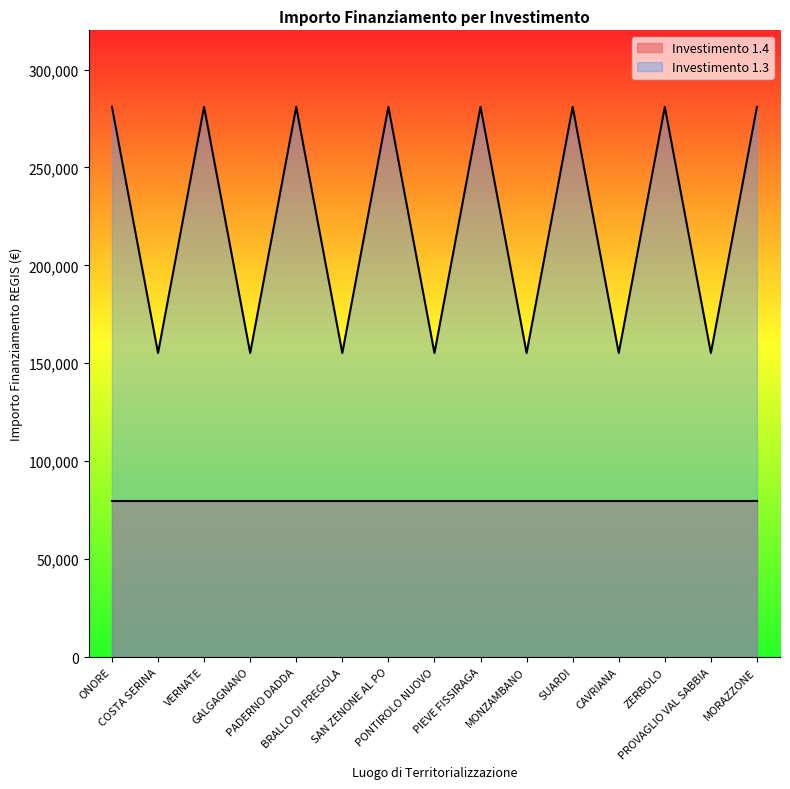

Reading left to right, transcribe all the data shown in this chart.

ONORE=280932	COSTA SERINA=155234	VERNATE=280932	GALGAGNANO=155234	PADERNO DADDA=280932	BRALLO DI PREGOLA=155234	SAN ZENONE AL PO=280932	PONTIROLO NUOVO=155234	PIEVE FISSIRAGA=280932	MONZAMBANO=155234	SUARDI=280932	CAVRIANA=155234	ZERBOLO=280932	PROVAGLIO VAL SABBIA=155234	MORAZZONE=280932